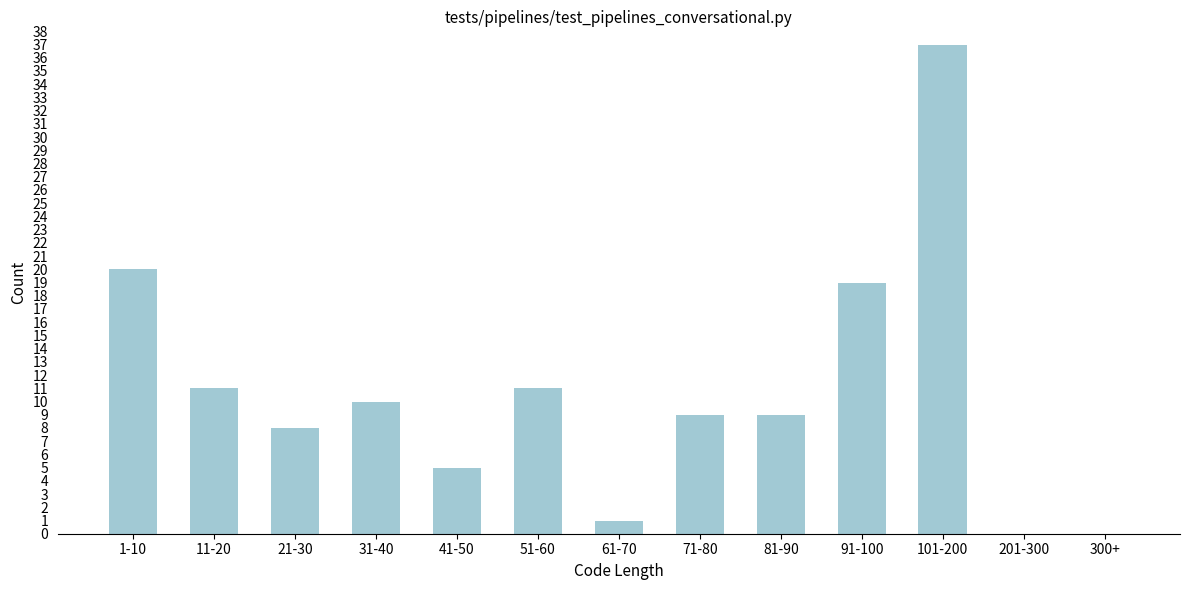

Reading left to right, what are all the values shown in this chart?

1-10=20	11-20=11	21-30=8	31-40=10	41-50=5	51-60=11	61-70=1	71-80=9	81-90=9	91-100=19	101-200=37	201-300=0	300+=0